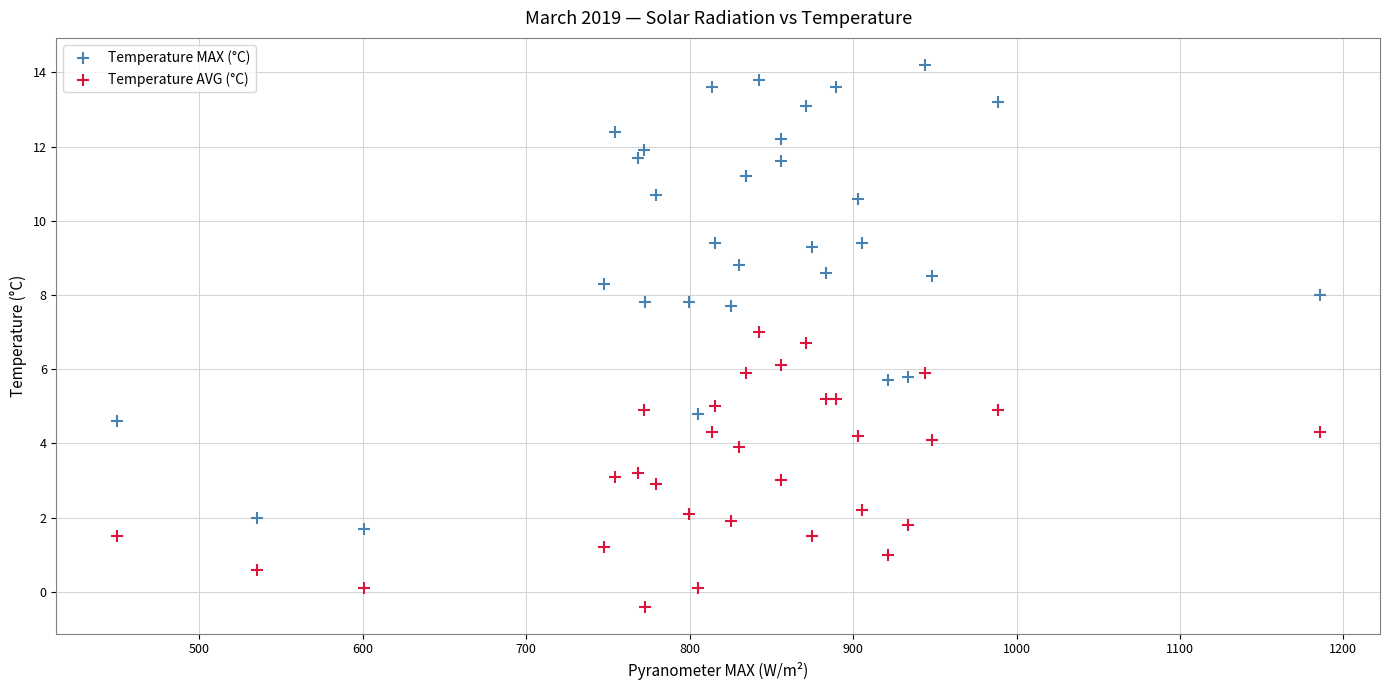

Which series has the widest spread of Y values?

Temperature MAX (°C)